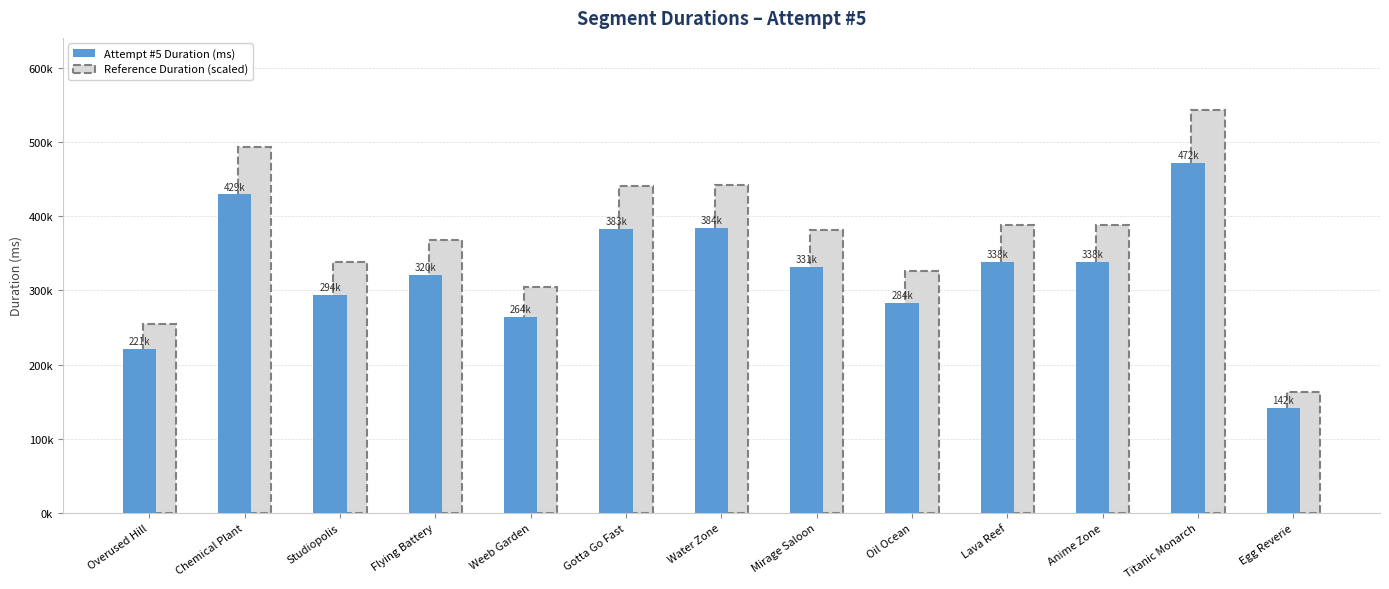

Rank the categories by value from highest to lowest.

Titanic Monarch, Chemical Plant, Water Zone, Gotta Go Fast, Anime Zone, Lava Reef, Mirage Saloon, Flying Battery, Studiopolis, Oil Ocean, Weeb Garden, Overused Hill, Egg Reverie